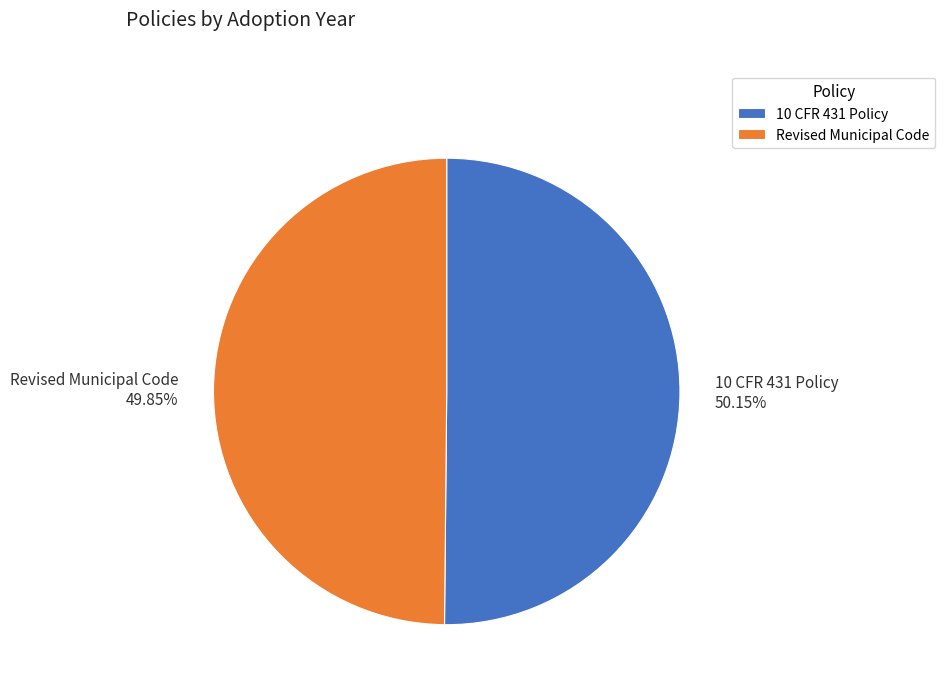

Do 10 CFR 431 Policy and Revised Municipal Code together represent more than half of the pie?

Yes